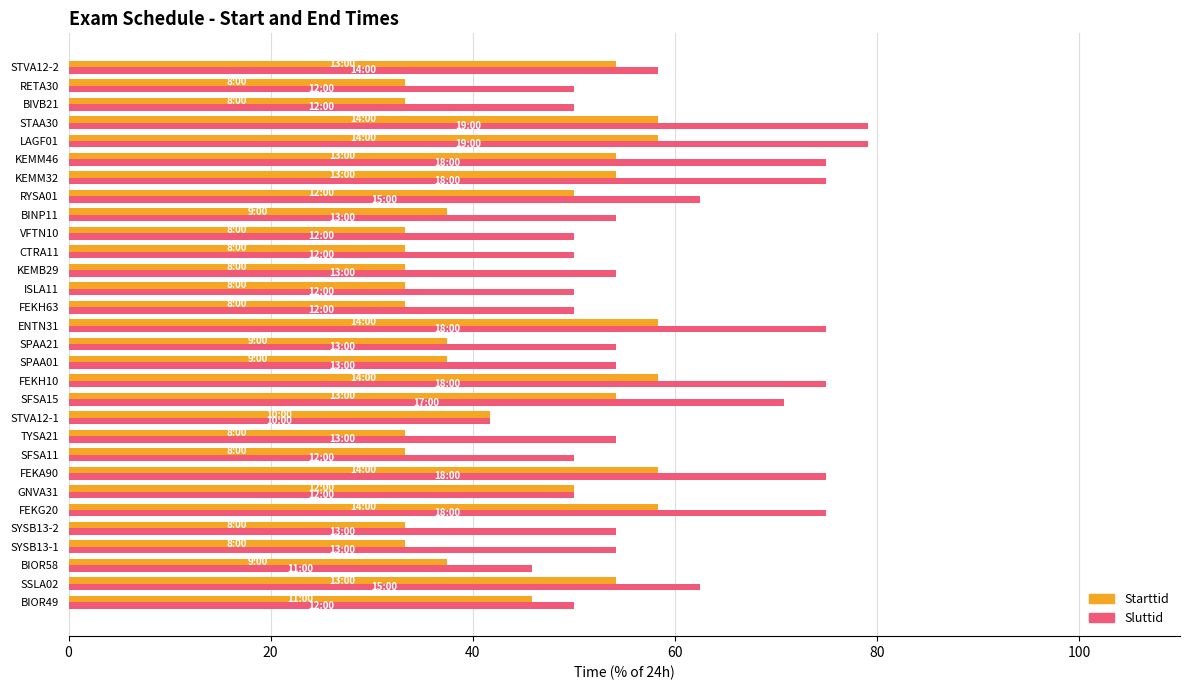

Which series has the widest spread of values?

Sluttid